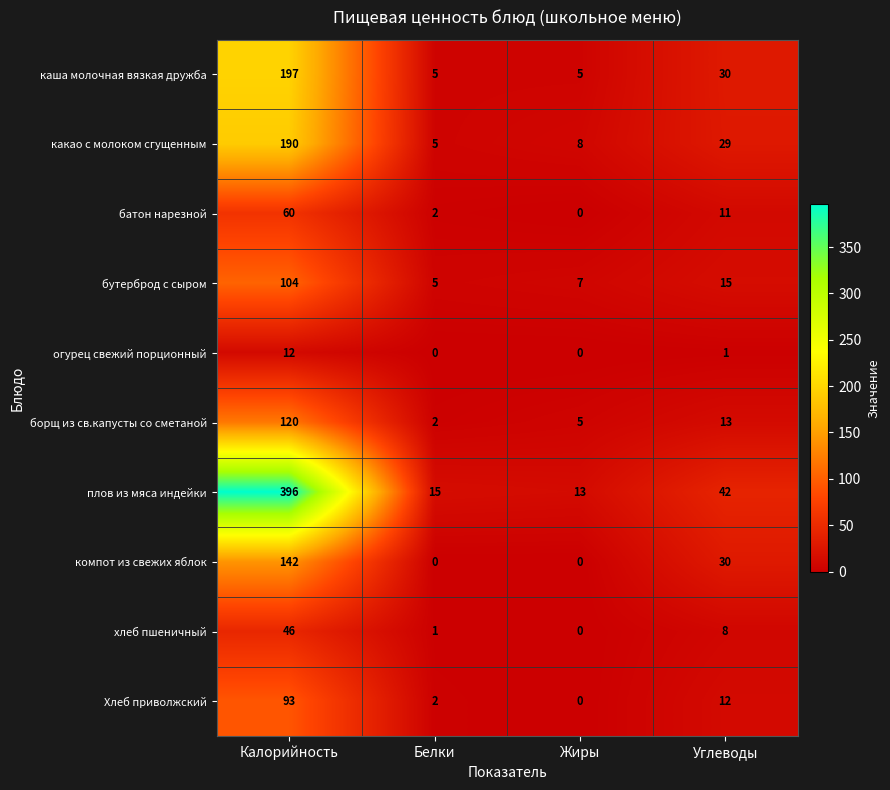

True or false: огурец свежий порционный has a value of 0 at Жиры.

True